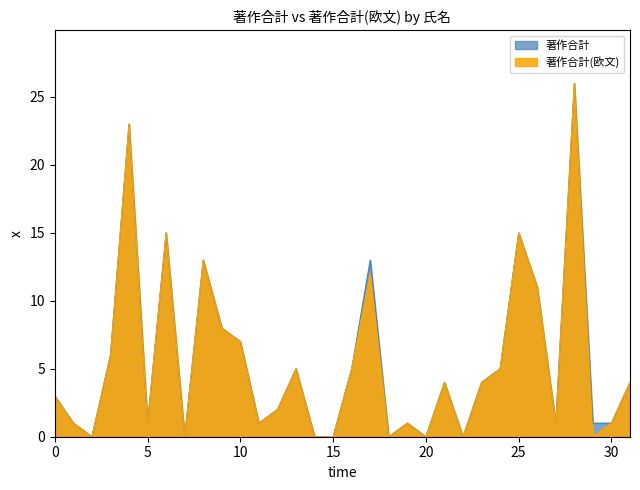

What is the maximum value shown in the chart?

26